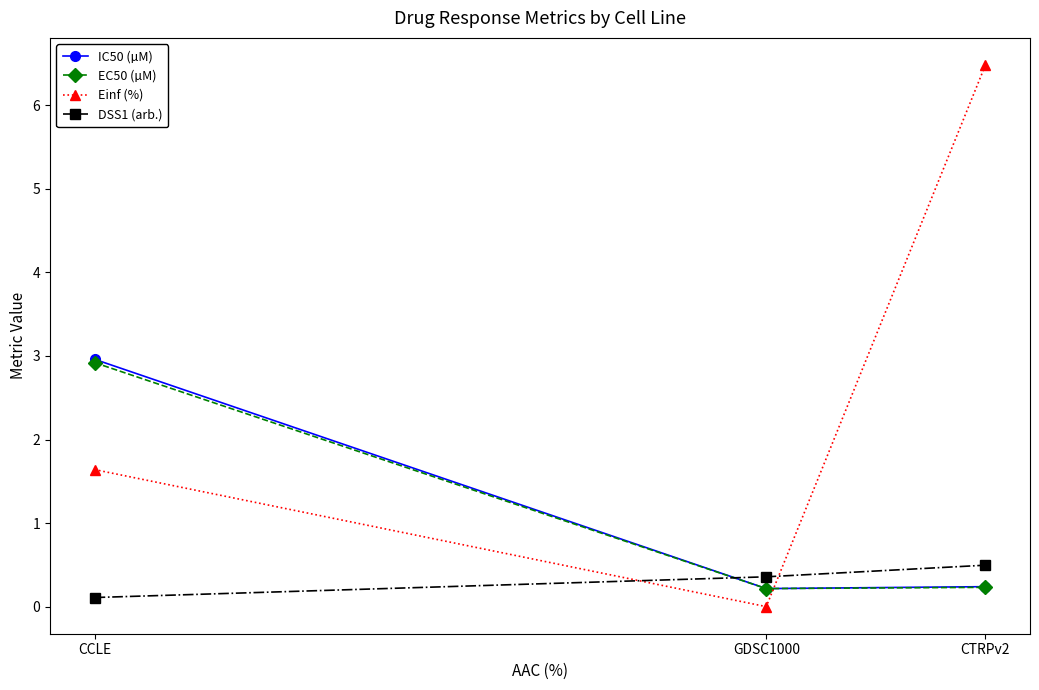

Read the IC50 (µM) value at CTRPv2.

0.2